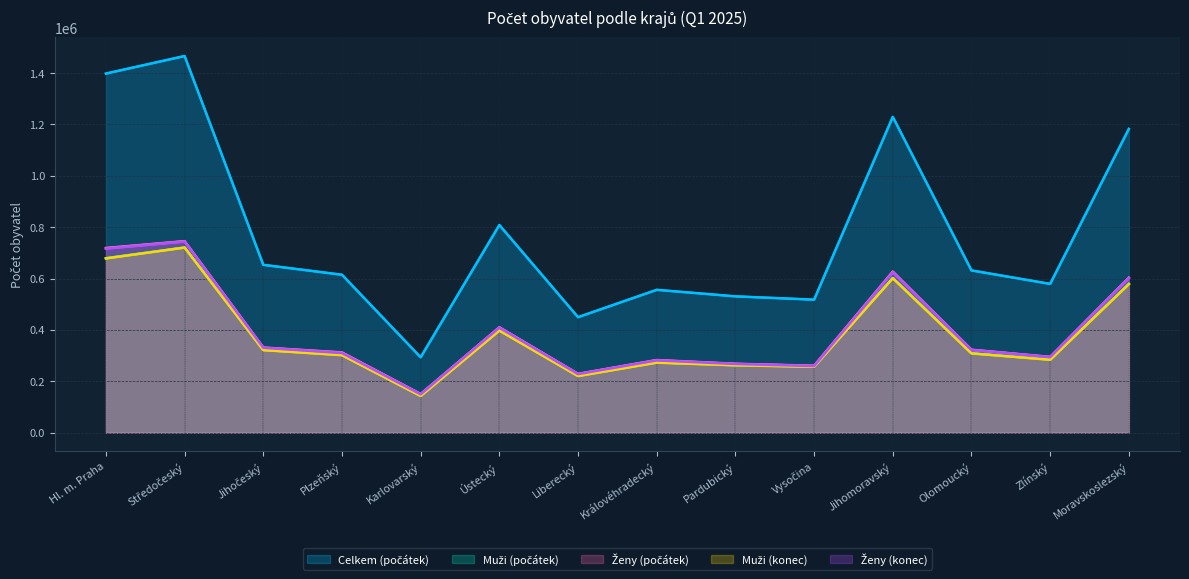

Which category has the lowest value in the Ženy (počátek) series?

Karlovarský